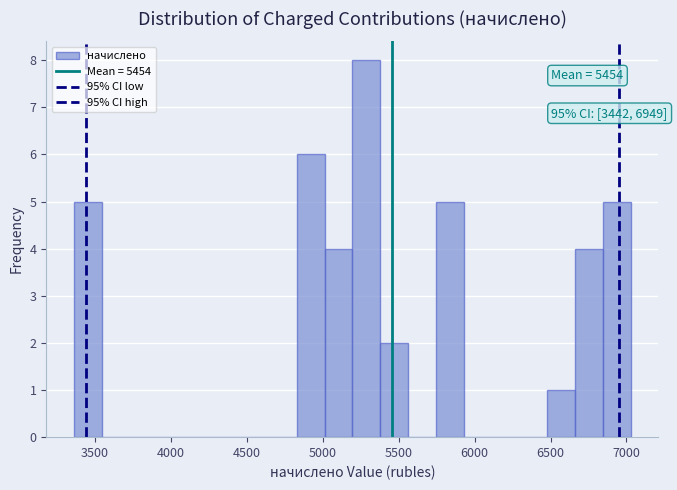

Read against the x-axis, roughly where is the centre of the tallest bar?

5300